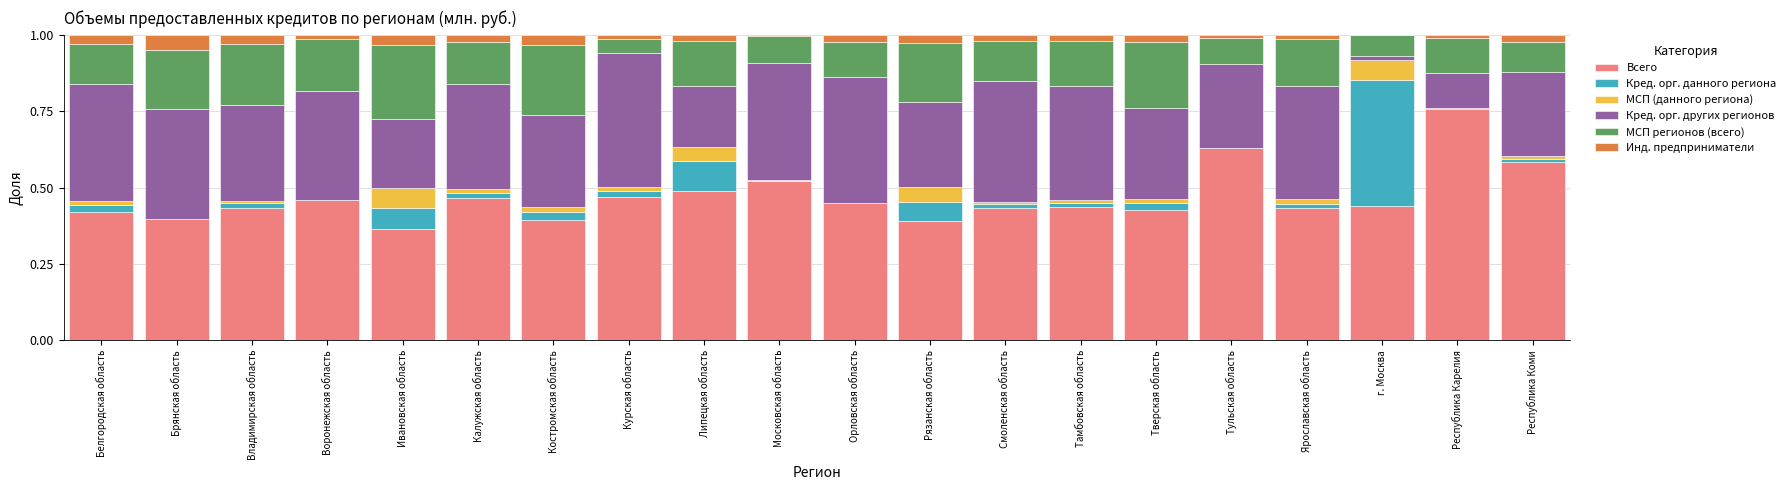

What is the sum of all Всего values?

9.4